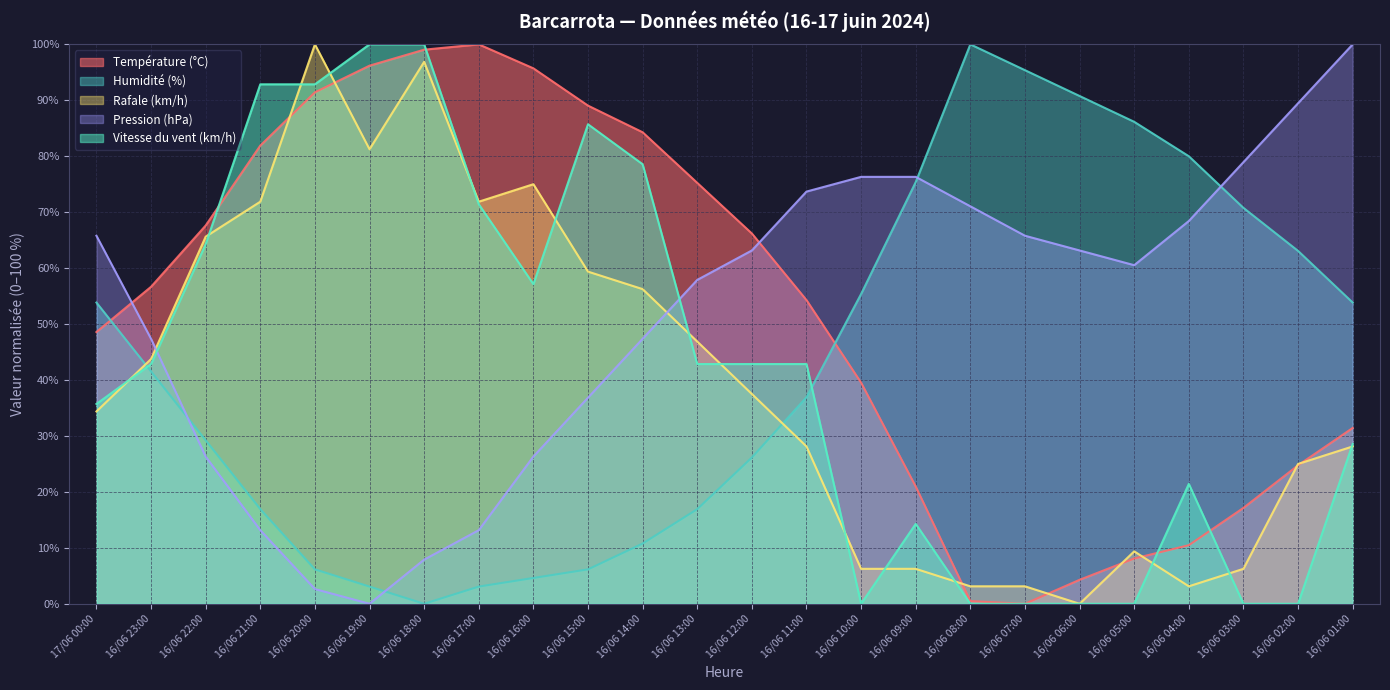

How many lines are shown in the chart?

5